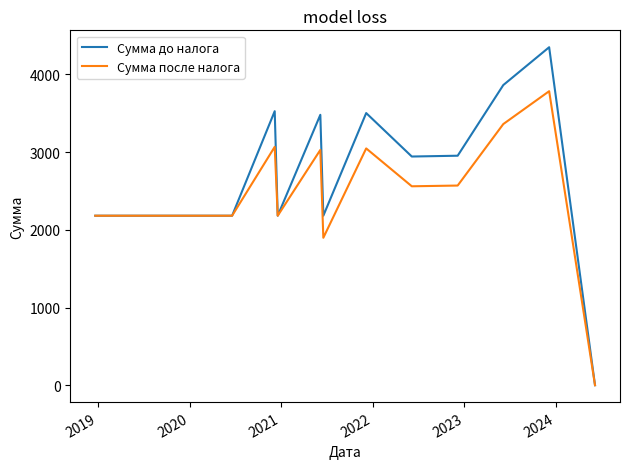

What is the highest value of the Сумма до налога series?

4350.2